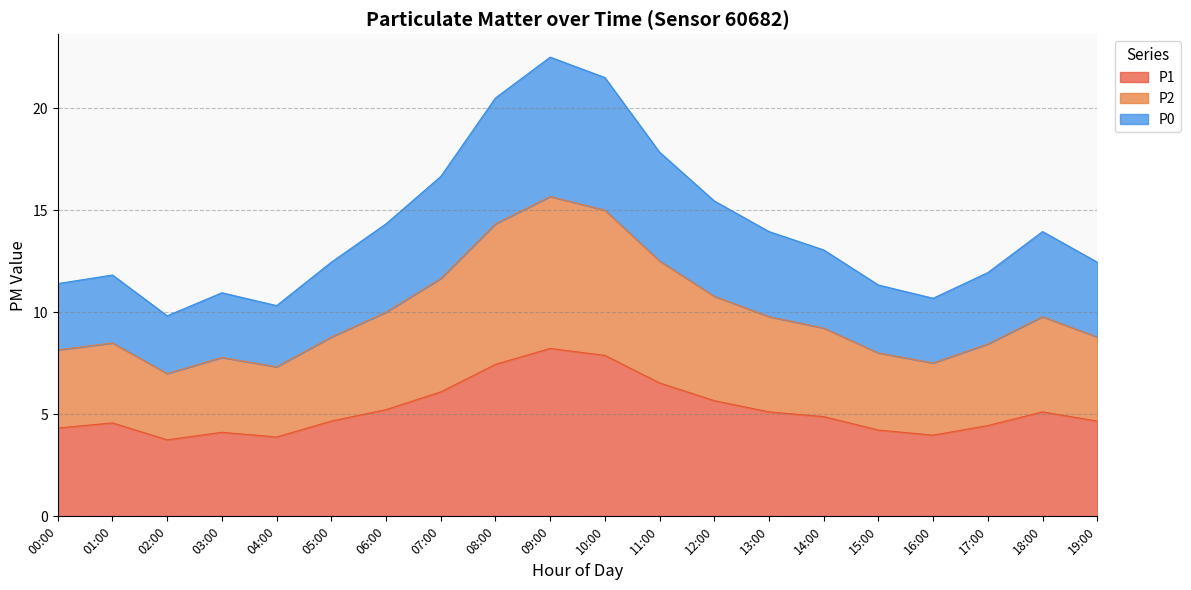

True or false: P2 and P0 intersect in this chart.

False